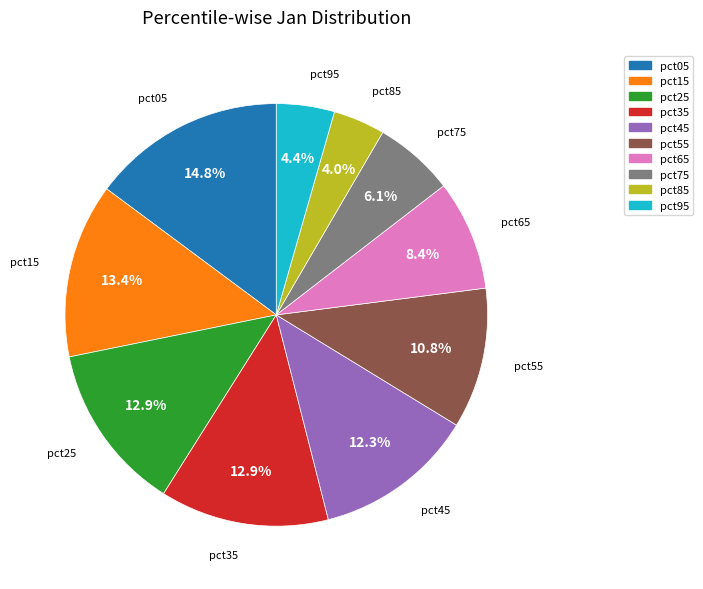

Is pct55 the majority of the pie?

No